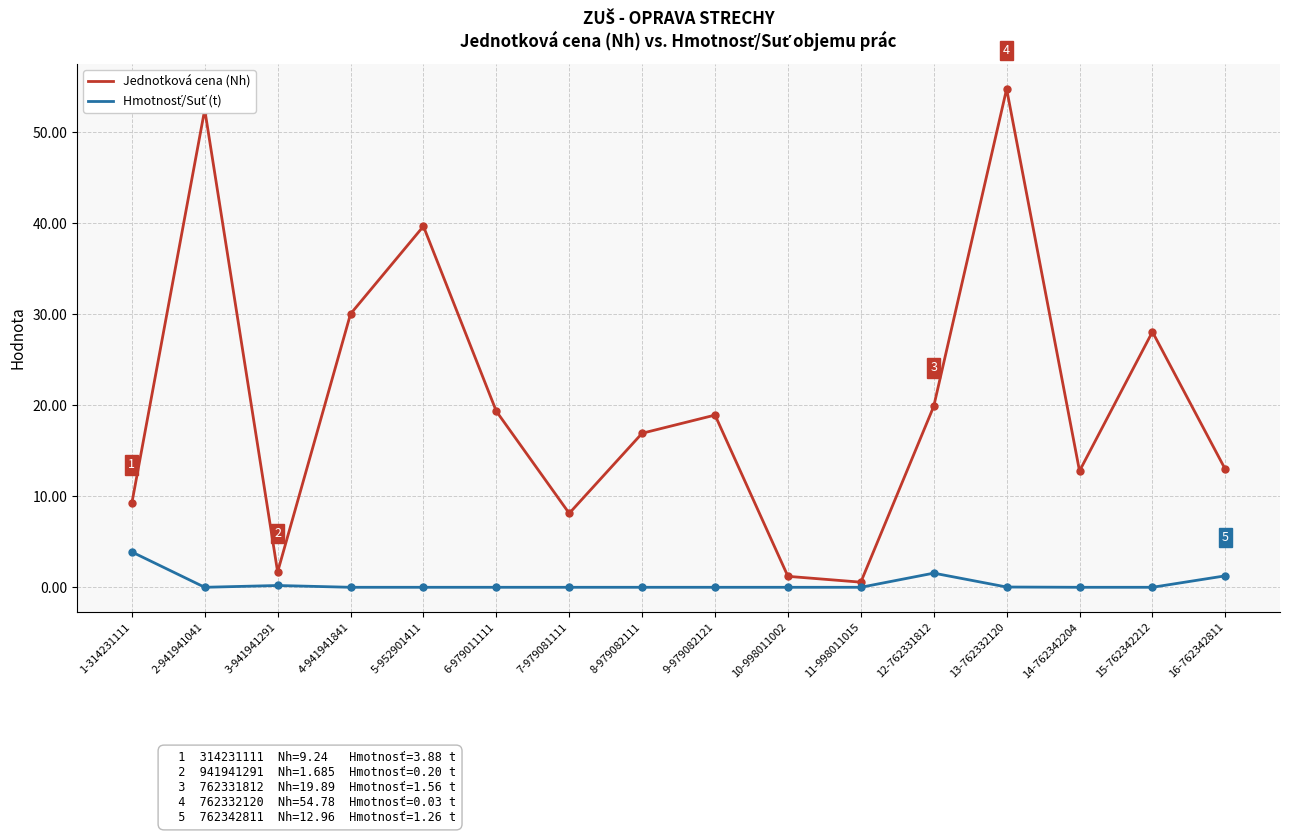

What is the spread (max minus min) of values at 9-979082121?

18.9